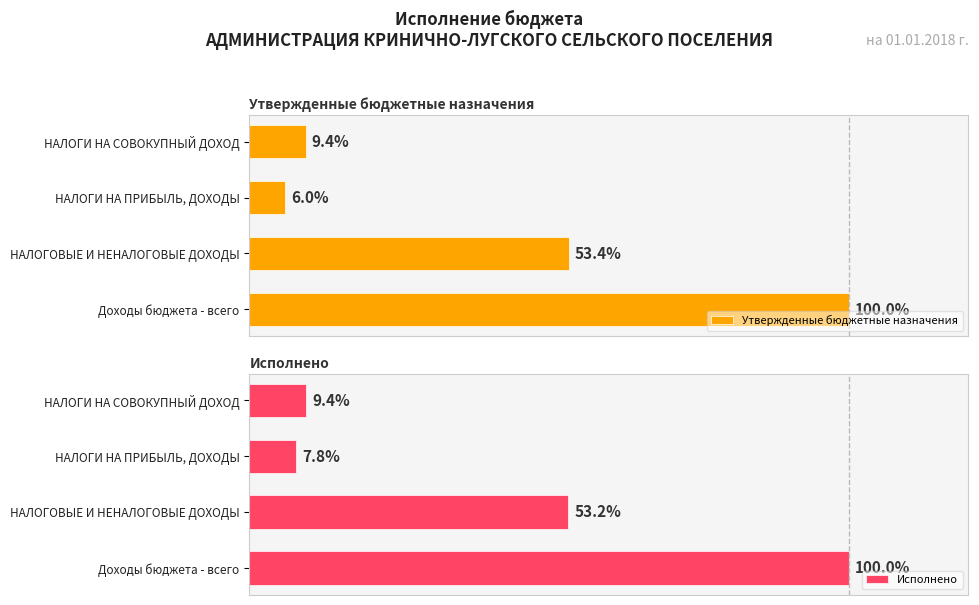

At which label does Исполнено reach its peak?

Доходы бюджета - всего